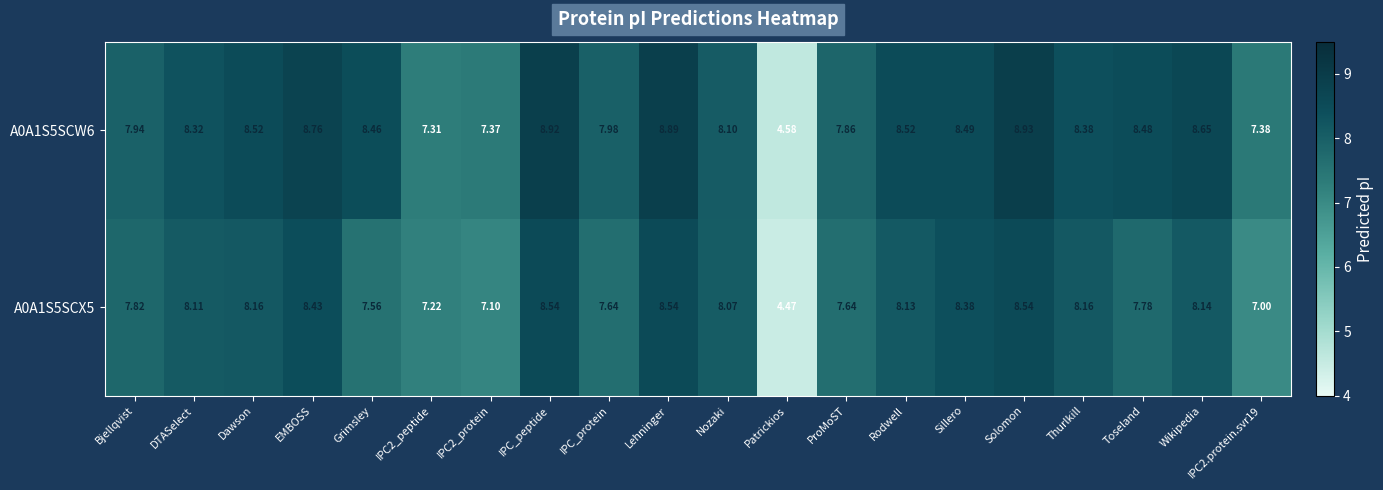

Which series has the largest range (max minus min)?

A0A1S5SCW6